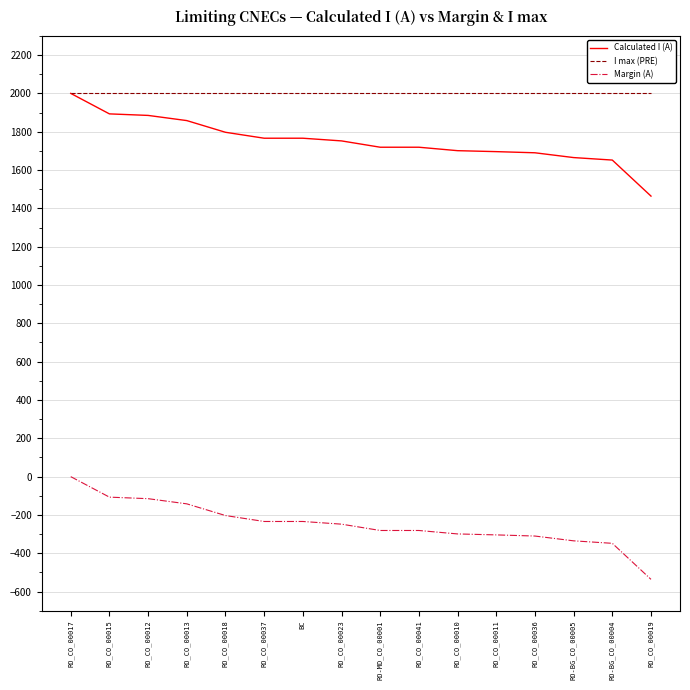

Which series has the largest total across all categories?

I max (PRE)